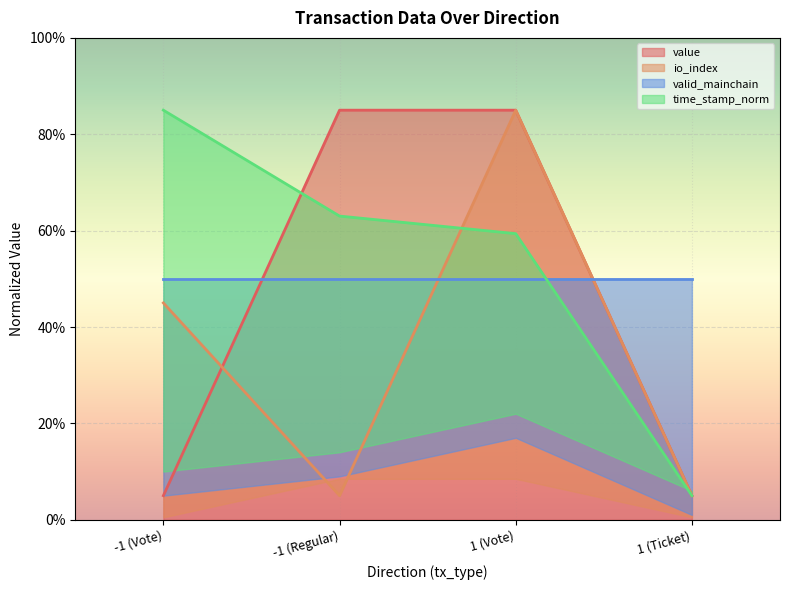

At which category does the chart reach its peak across all series?

-1 (Regular)